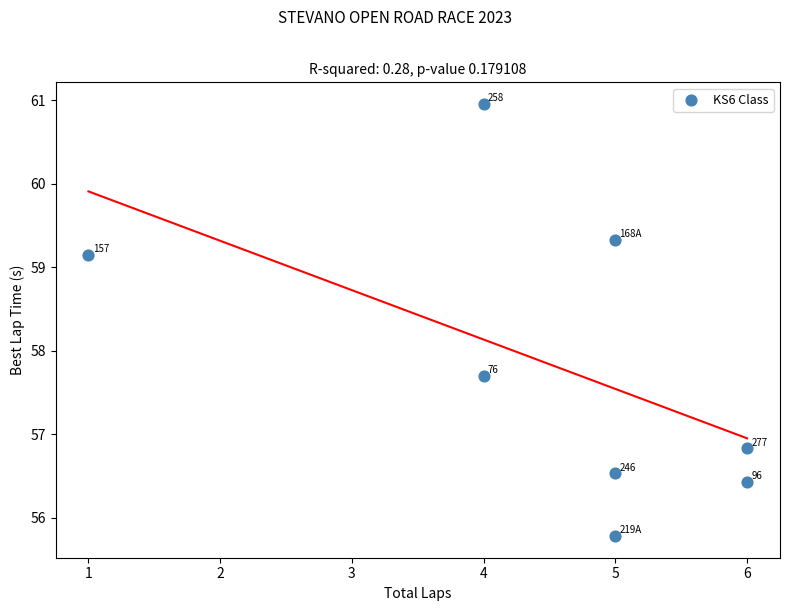

What is the range of X values (max minus min)?

5.0